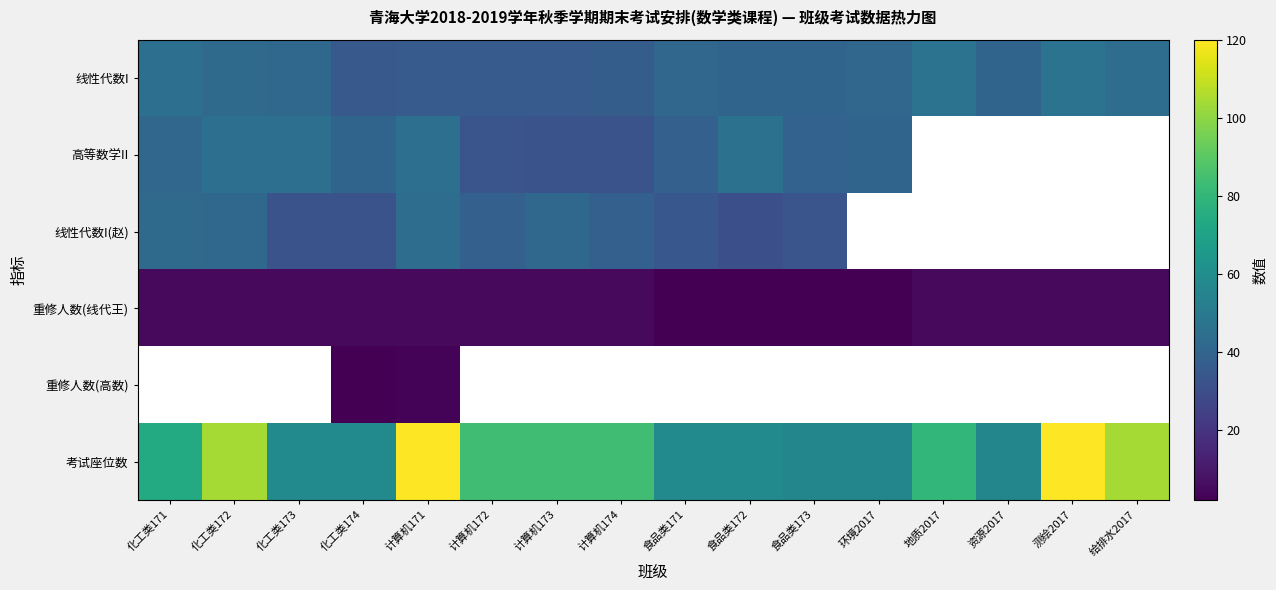

True or false: 线性代数I(赵) has a value of 32.0 at 化工类174.

True